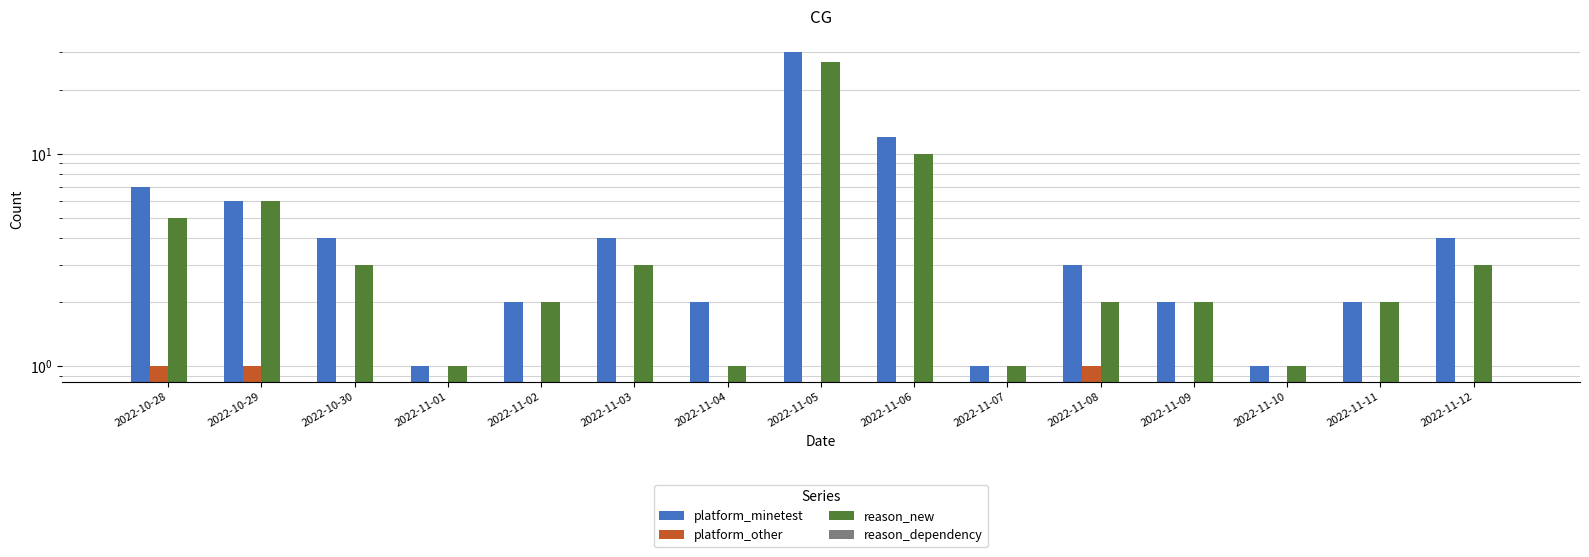

What is the average value of the platform_minetest series?

5